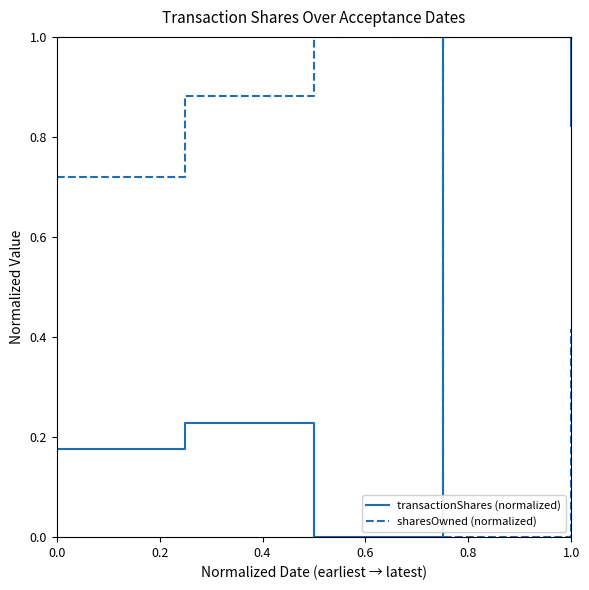

What is the difference between the maximum and minimum values in the transactionShares (normalized) series?

1.0